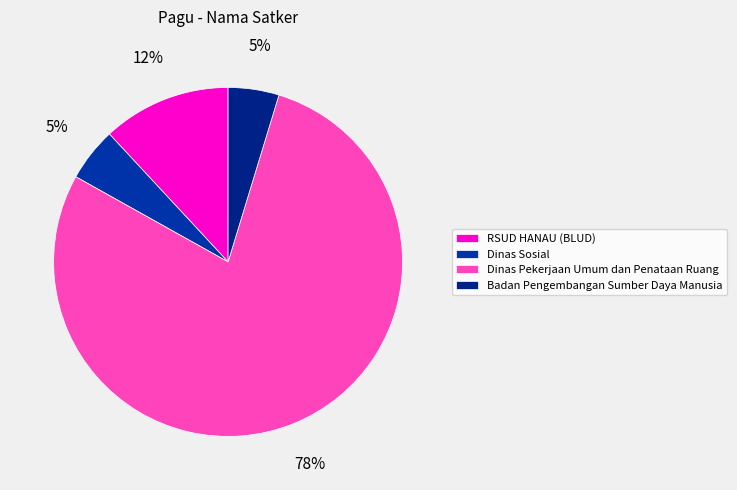

Count the number of slices in the pie.

4